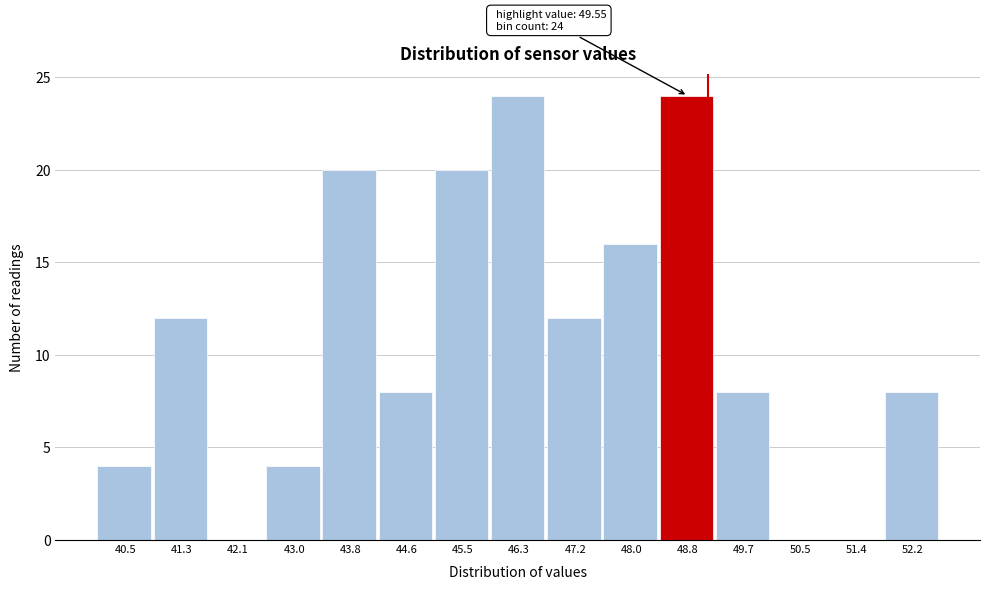

Reading right to left, what are all the values shown in this chart?

52.2=8	51.4=0	50.5=0	49.7=8	48.8=24	48.0=16	47.2=12	46.3=24	45.5=20	44.6=8	43.8=20	43.0=4	42.1=0	41.3=12	40.5=4